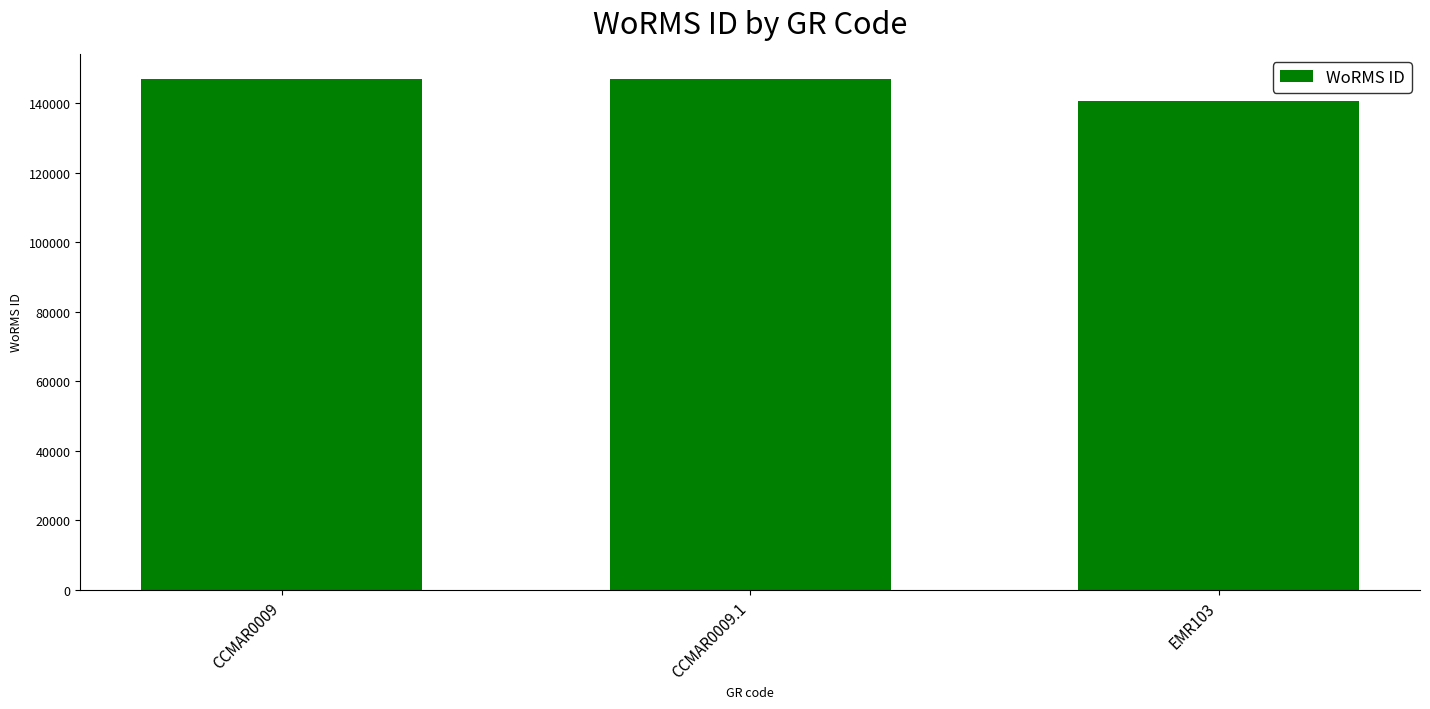

What position from the left is CCMAR0009.1?

2